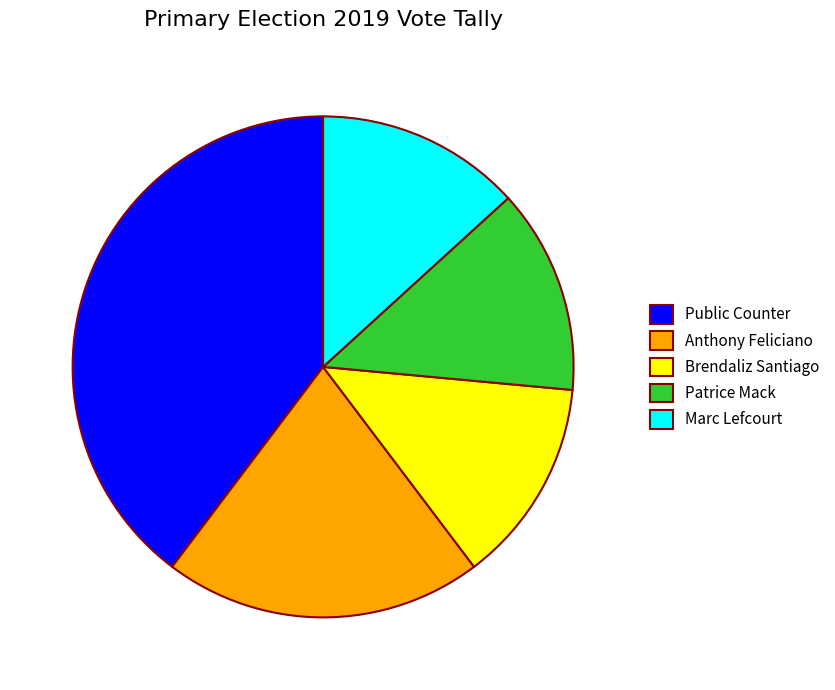

Is the sum of Public Counter and Brendaliz Santiago greater than half?

Yes